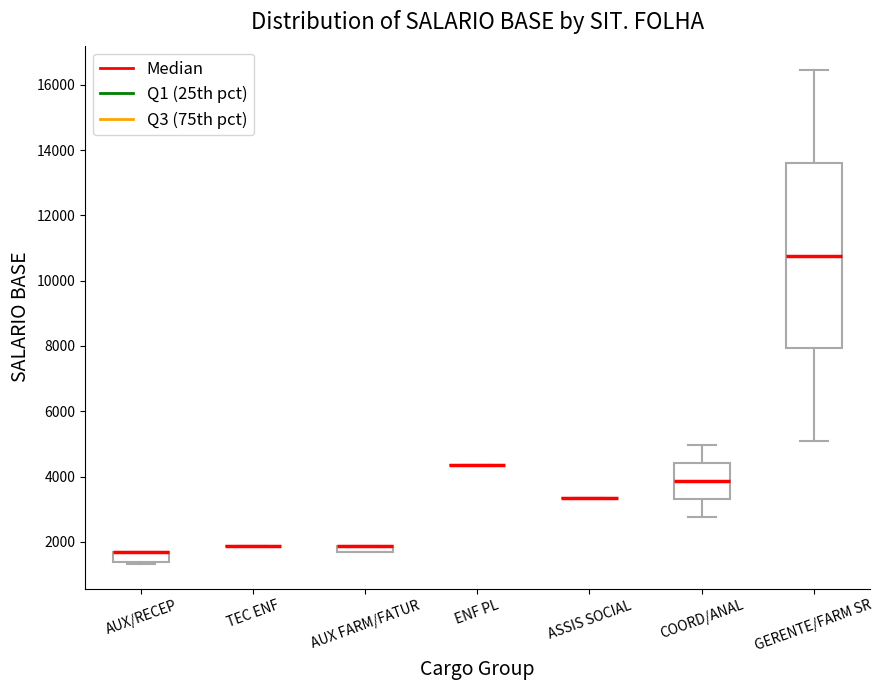

Which box is the tallest, from its lower edge to its upper edge?

GERENTE/FARM SR